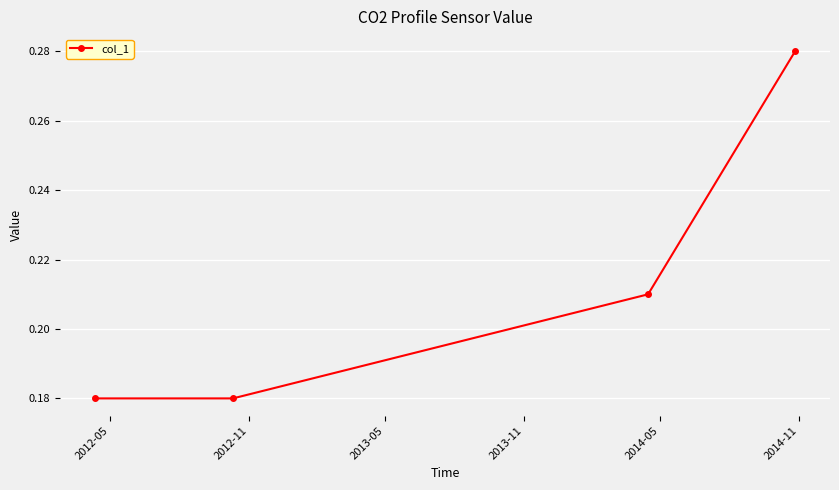

Count the values in the range 0 to 1.

4